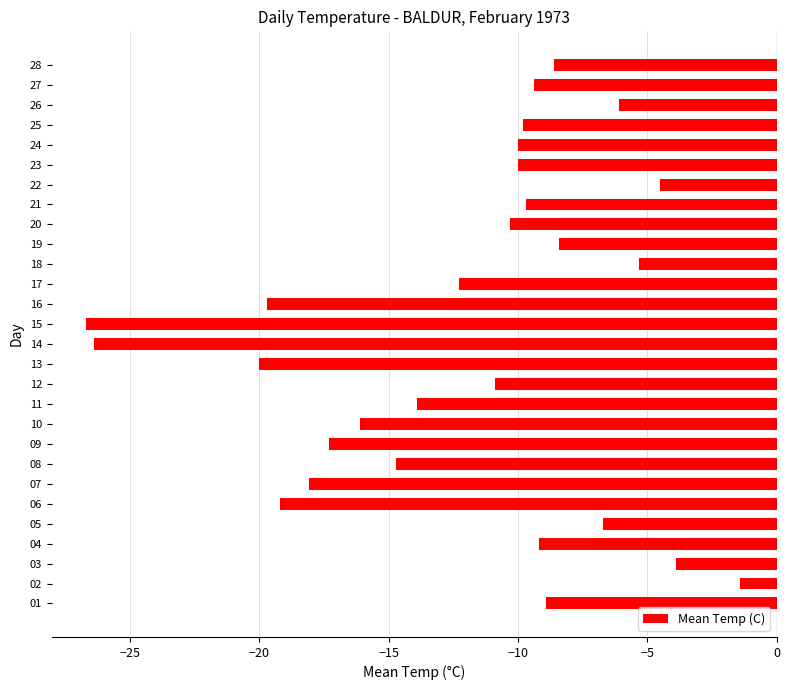

How many bars are there in total?

28